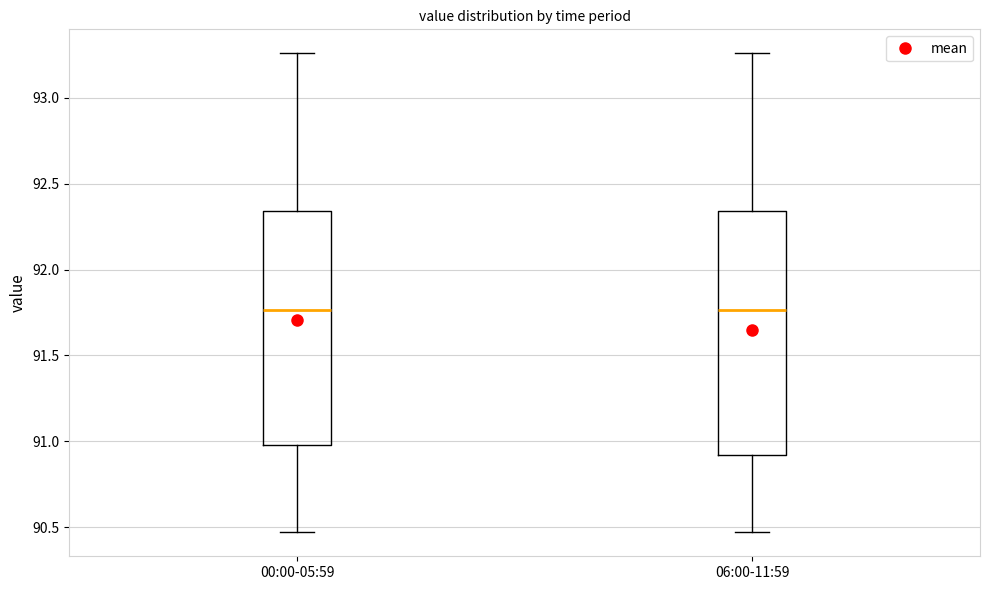

Reading left to right, read every box against the y-axis: the position of its median line, the range the box covers, and the ends of its whiskers. The values are not printed on the chart, so give them approximately, as read against the axis.

00:00-05:59: median 91.75, box 91.00 to 92.35, whiskers 90.45 to 93.25
06:00-11:59: median 91.75, box 90.90 to 92.35, whiskers 90.45 to 93.25